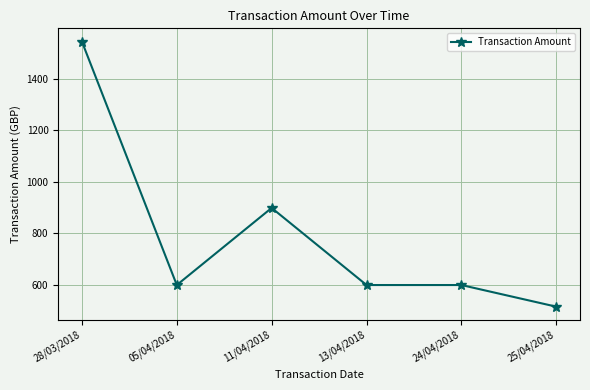

At which category does the data reach its first local peak?

11/04/2018